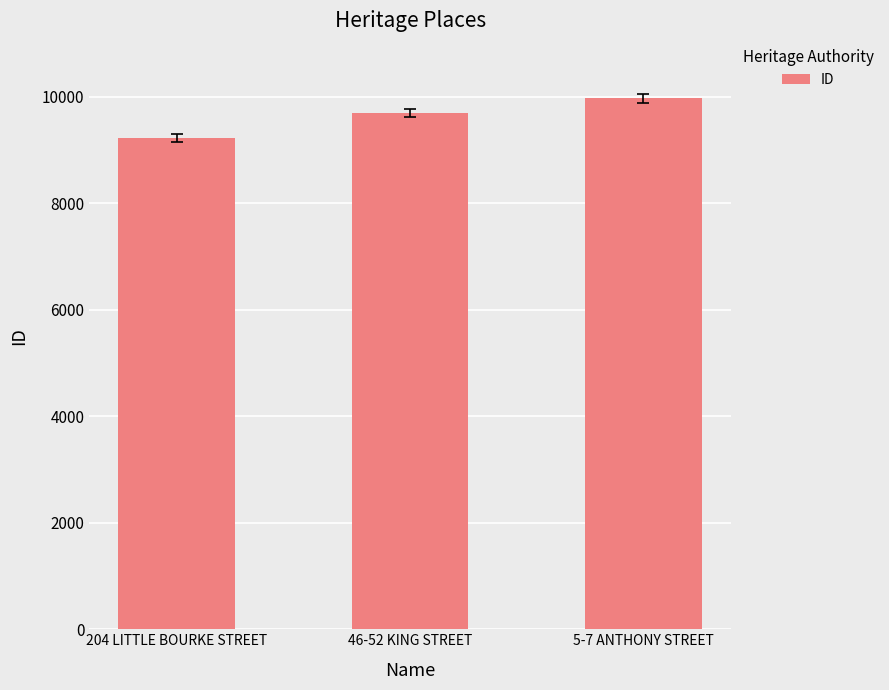

What is the sum of all values?

28902